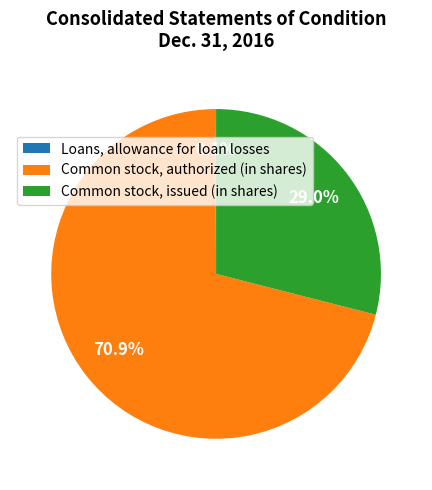

What is the largest slice in the pie chart?

Common stock, authorized (in shares)